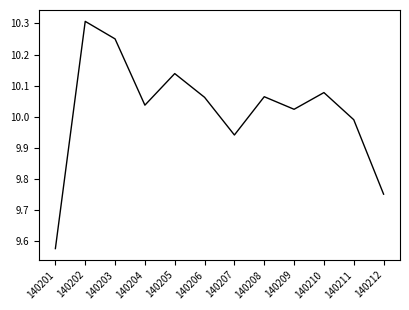

Count the number of values greater than 10.

8